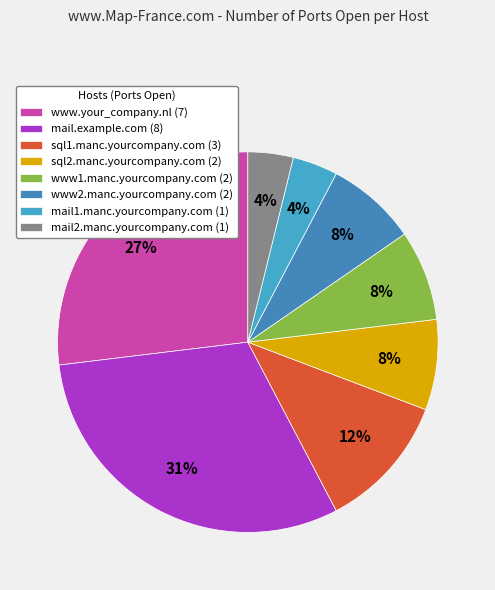

To the nearest percent, what is the average slice percentage?

12%